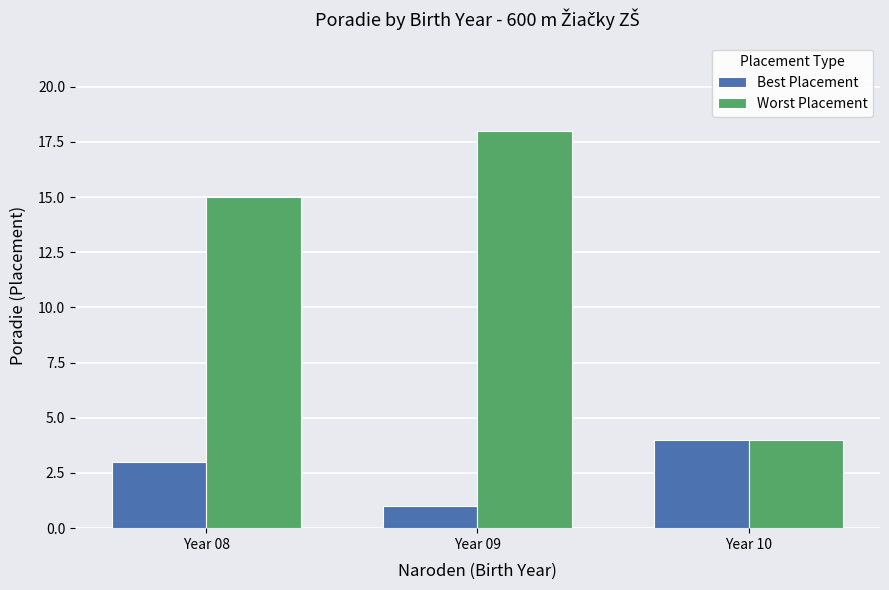

What is the total value across all series at Year 08?

18